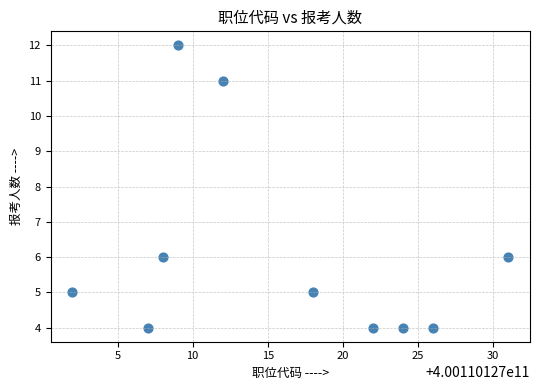

What is the average Y value?

6